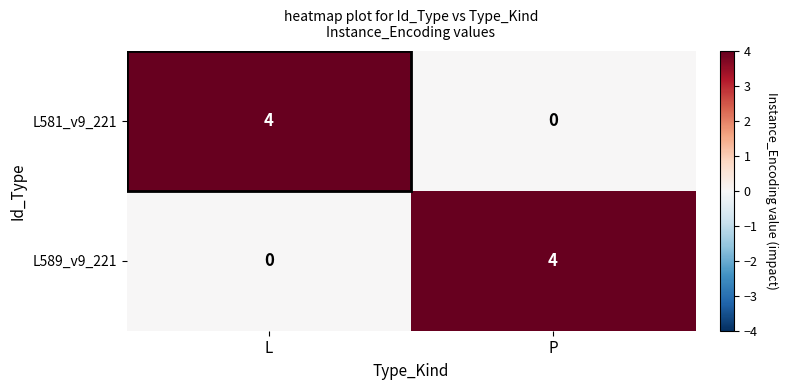

The value of L589_v9_221 at L is 2. True or false?

False